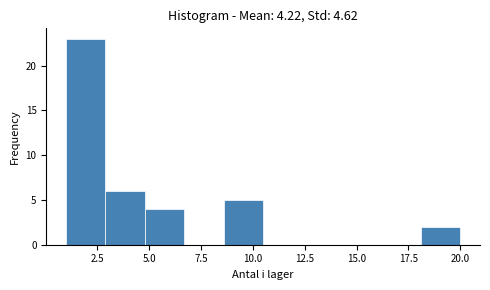

Read against the x-axis, roughly where is the centre of the tallest bar?

2.0